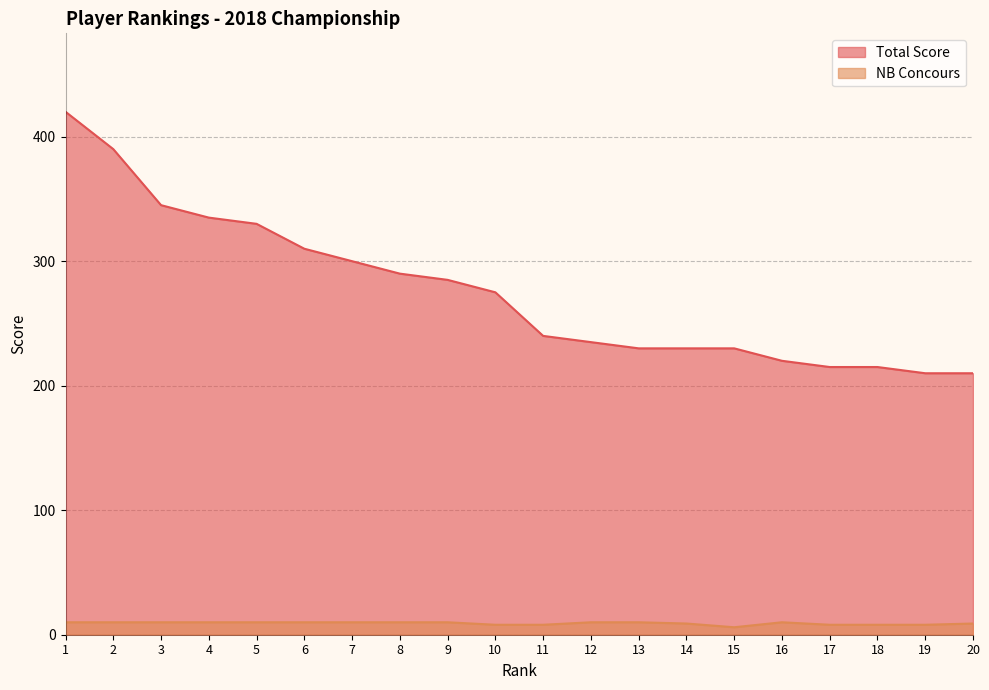

Does the chart have visible grid lines?

Yes